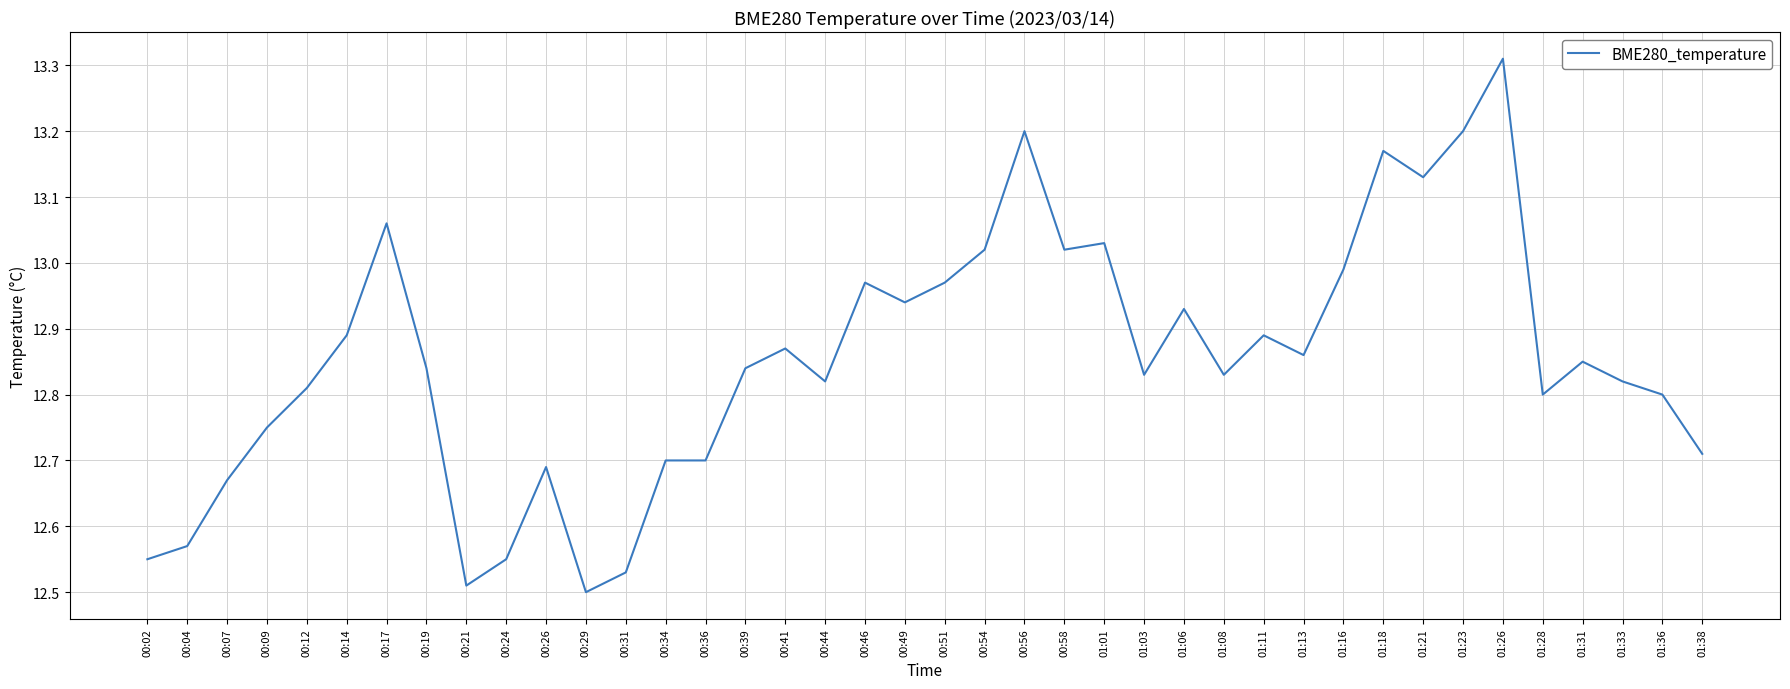

What is the sum of all values?

514.1